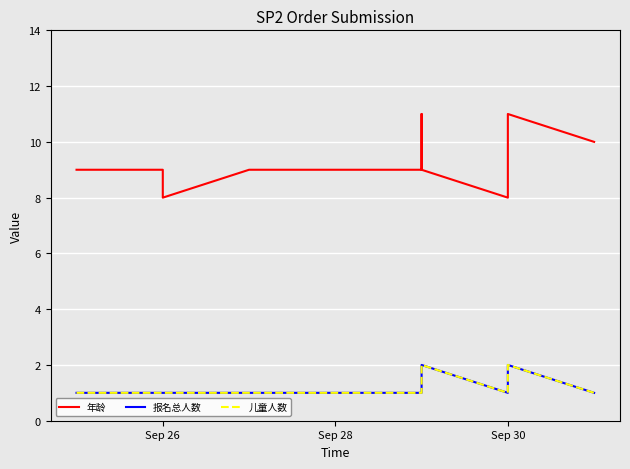

What is the value of the 儿童人数 point at the 6th from the left?

1